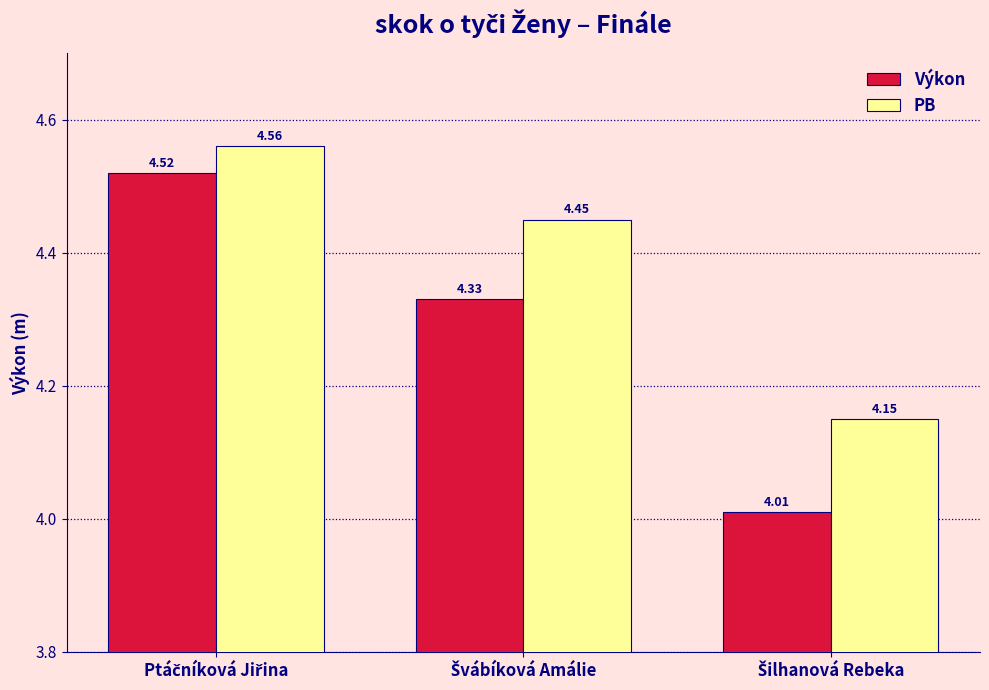

What is the difference between the maximum and minimum values in the PB series?

0.4